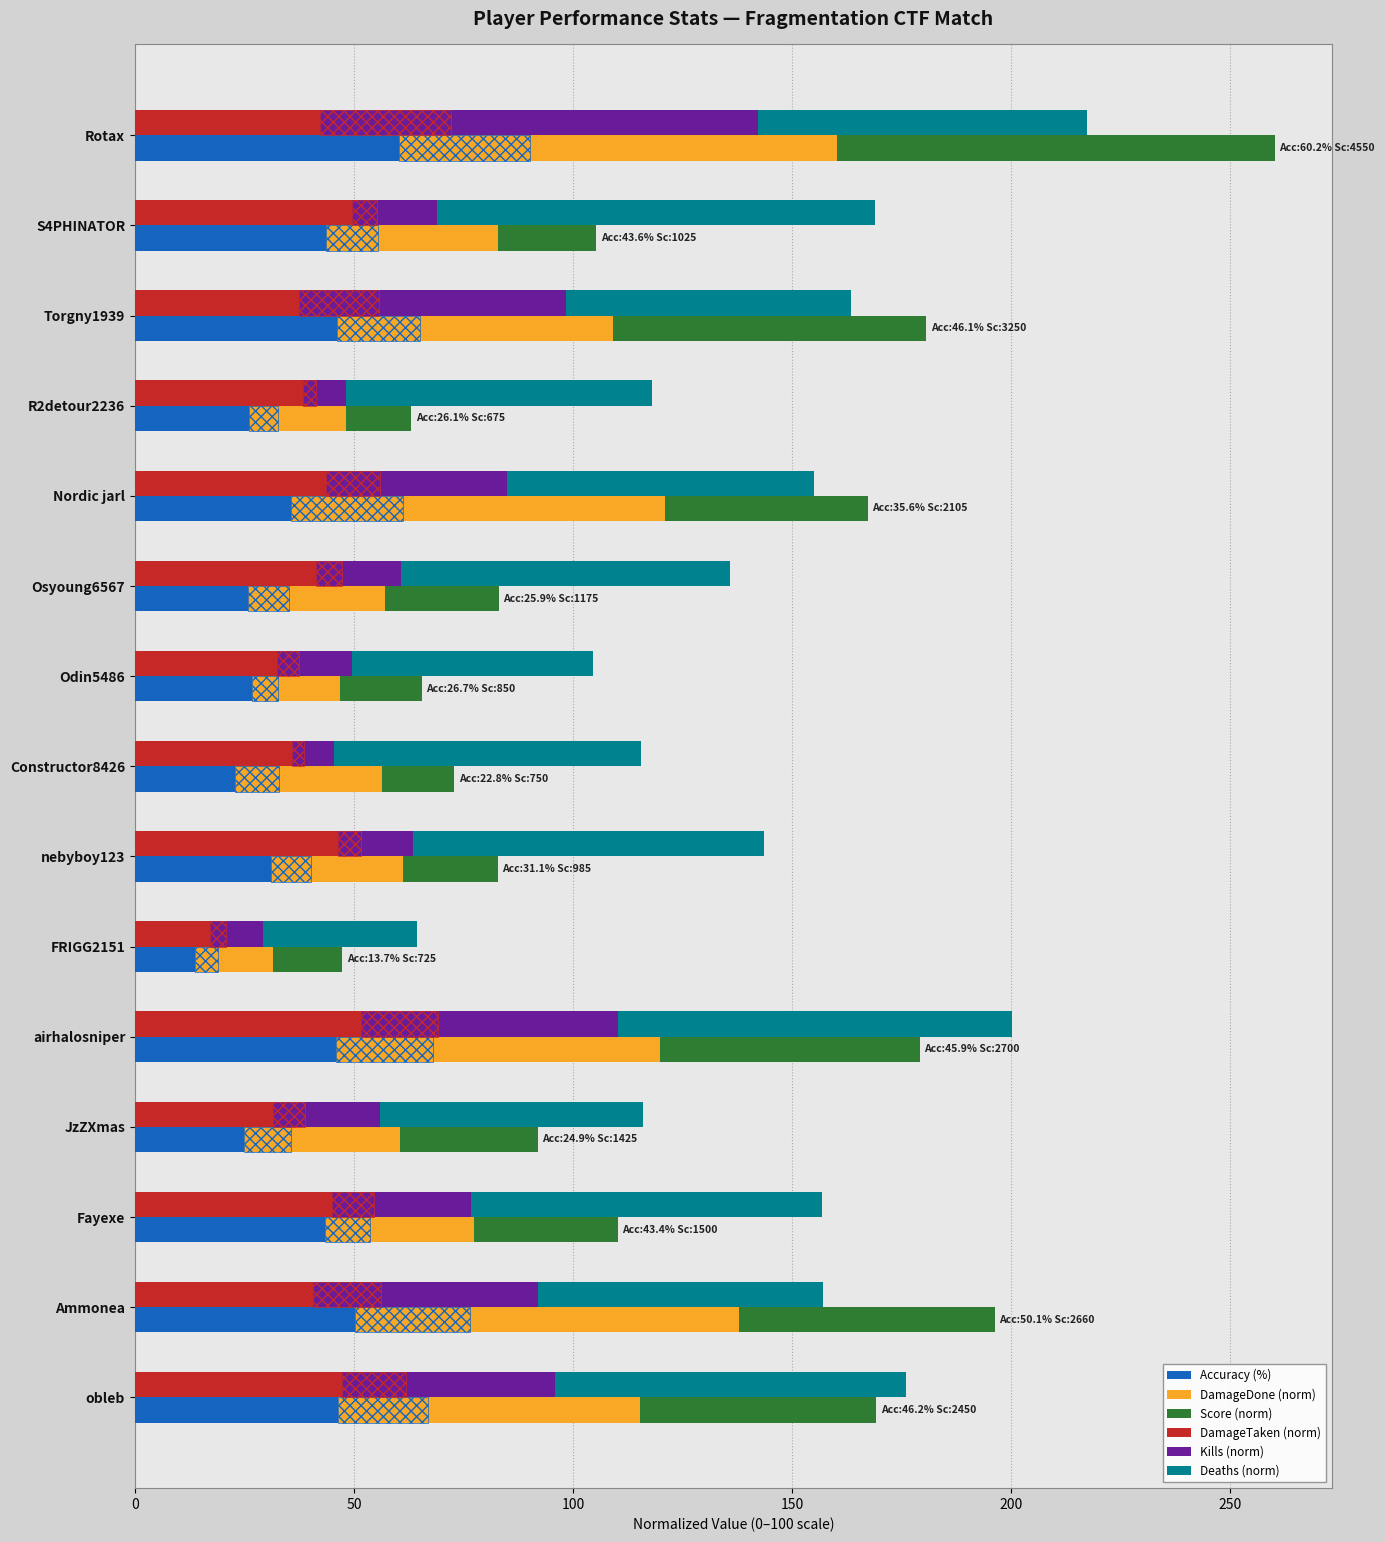

Reading right to left, list all the values displayed in this chart.

Accuracy (%): 46.2	50.1	43.4	24.9	45.9	13.7	31.1	22.8	26.7	25.9	35.6	26.1	46.1	43.6	60.2
DamageDone (norm): 69.1	87.6	33.9	35.7	73.9	17.7	30.1	33.6	20.1	31.3	85.4	22.1	63.1	39.2	100.0
Score (norm): 53.8	58.5	33.0	31.3	59.3	15.9	21.6	16.5	18.7	25.8	46.3	14.8	71.4	22.5	100.0
DamageTaken (norm): 47.2	40.7	45.1	31.6	51.6	17.1	46.4	35.7	32.4	41.3	43.5	38.3	37.3	49.4	42.2
Kills (norm): 48.8	51.2	31.7	24.4	58.5	12.2	17.1	9.8	17.1	19.5	41.5	9.8	61.0	19.5	100.0
Deaths (norm): 80.0	65.0	80.0	60.0	90.0	35.0	80.0	70.0	55.0	75.0	70.0	70.0	65.0	100.0	75.0